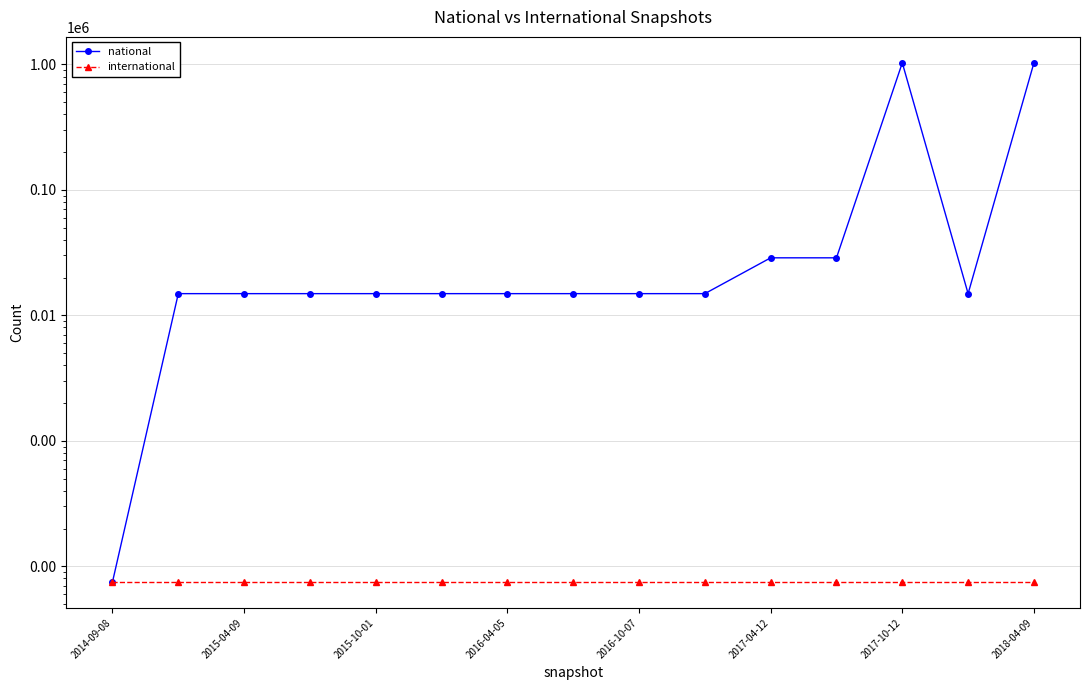

Which has a higher value, 8 or 9?

8